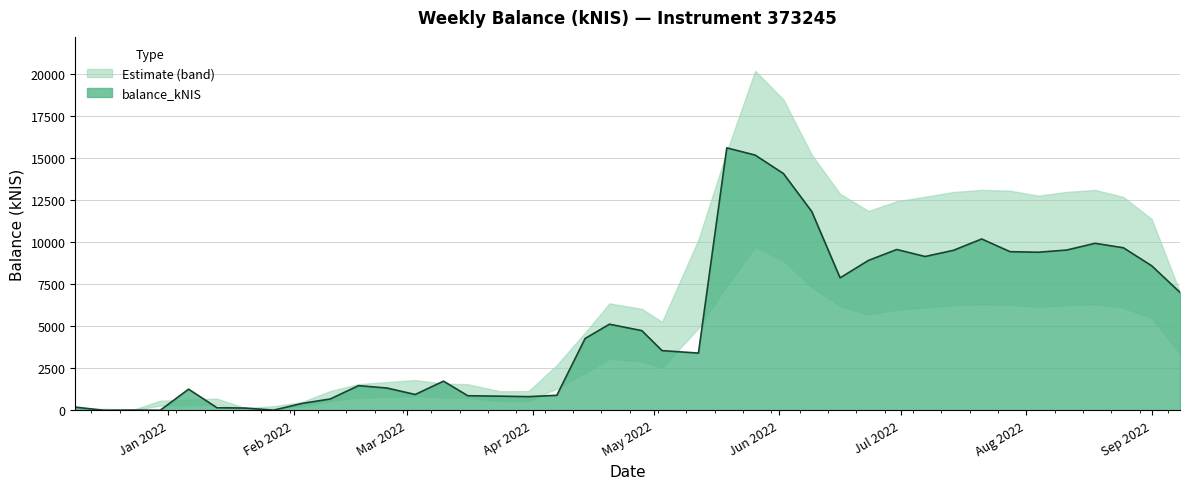

Which category has the highest value across all series?

2022-05-19